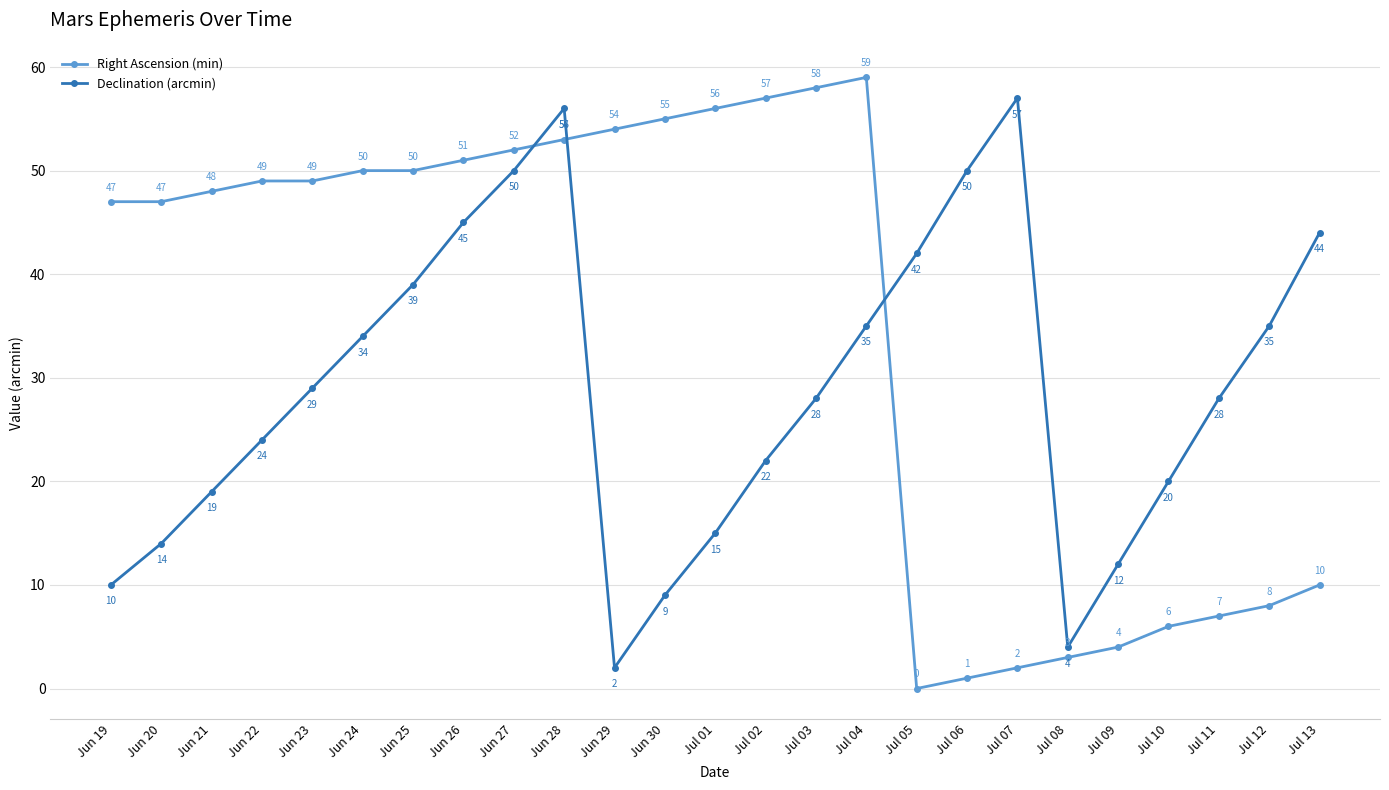

How many times do Declination (arcmin) and Right Ascension (min) cross each other?

3